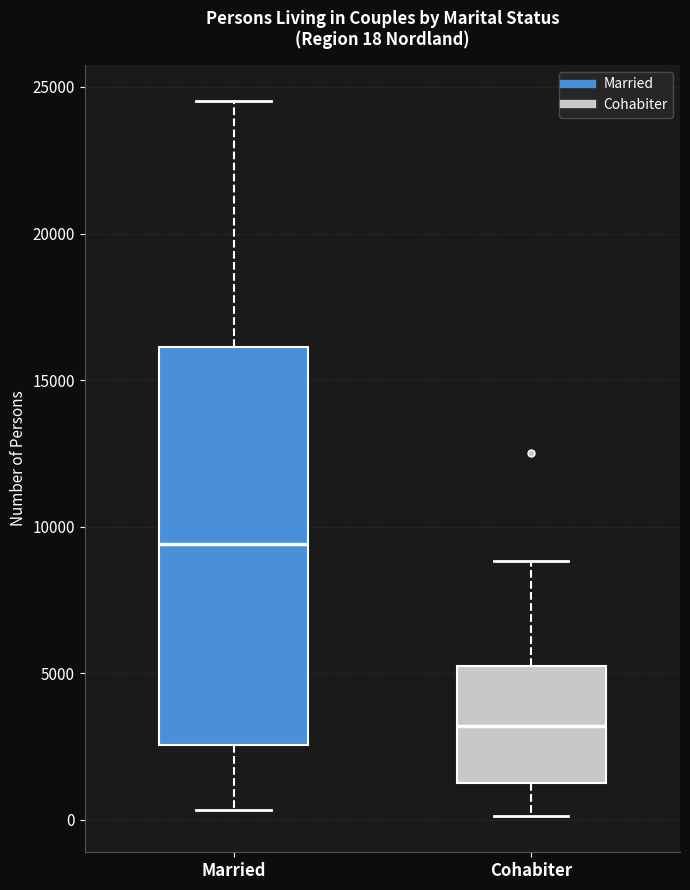

Which box is the tallest, from its lower edge to its upper edge?

Married